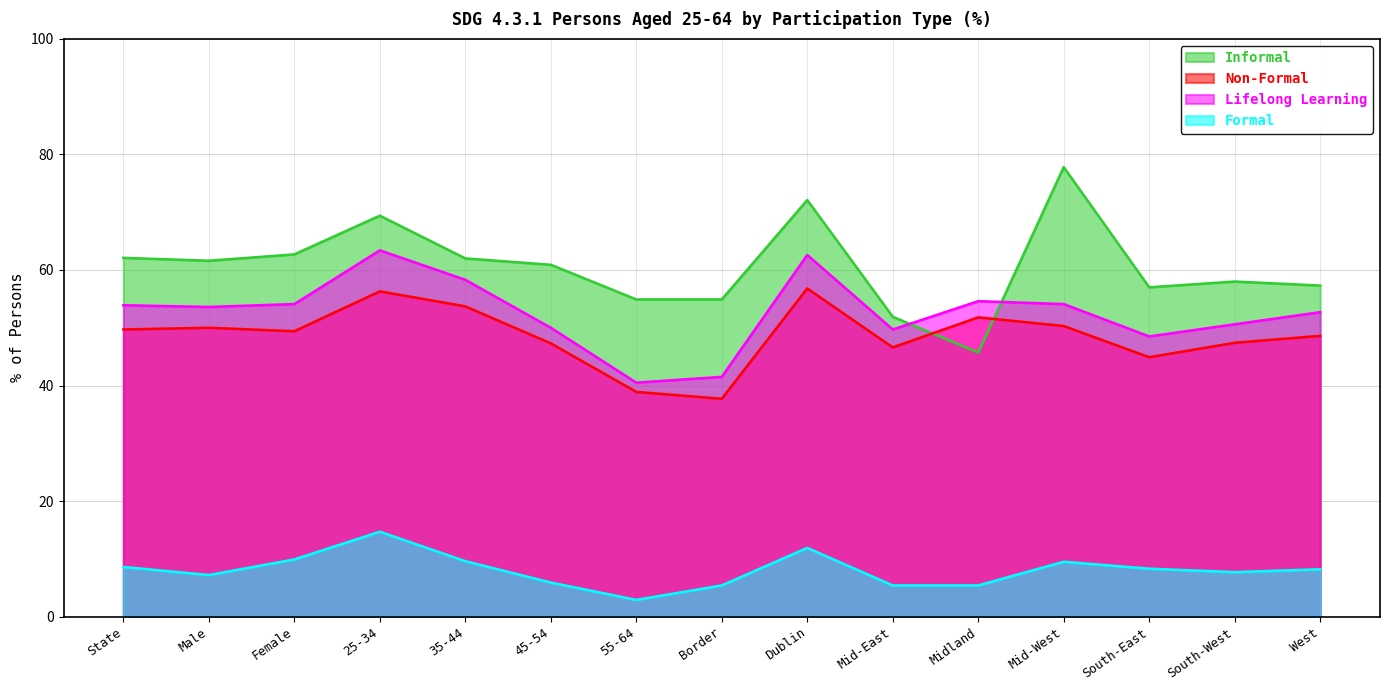

True or false: Lifelong Learning and Formal intersect in this chart.

False